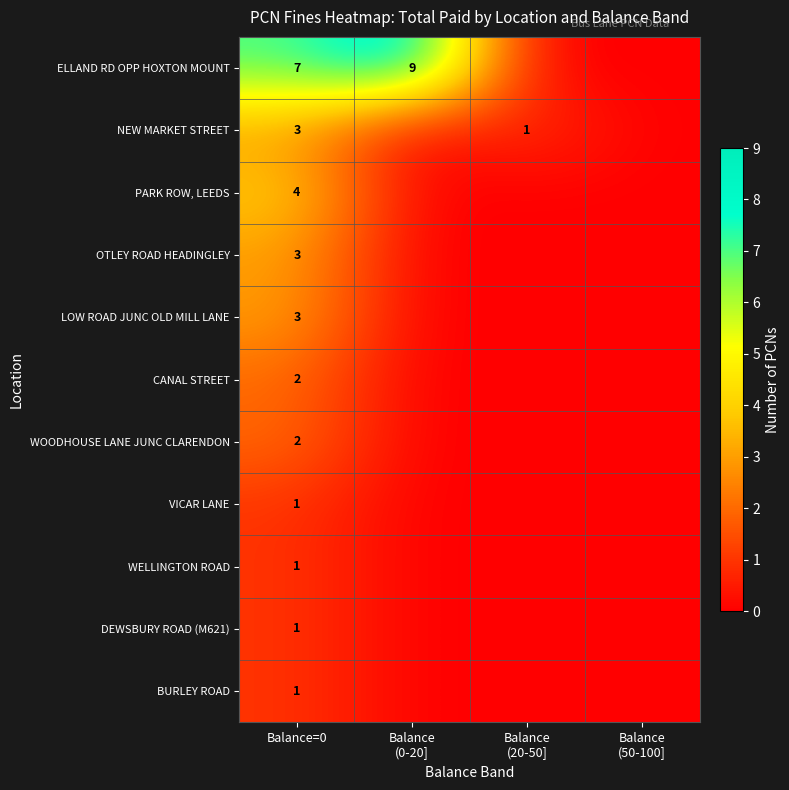

Is it true that LOW ROAD JUNC OLD MILL LANE equals 2 at Balance=0?

False